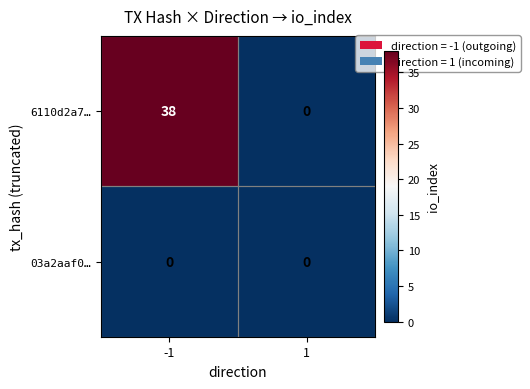

At how many categories does at least one series exceed 7?

1